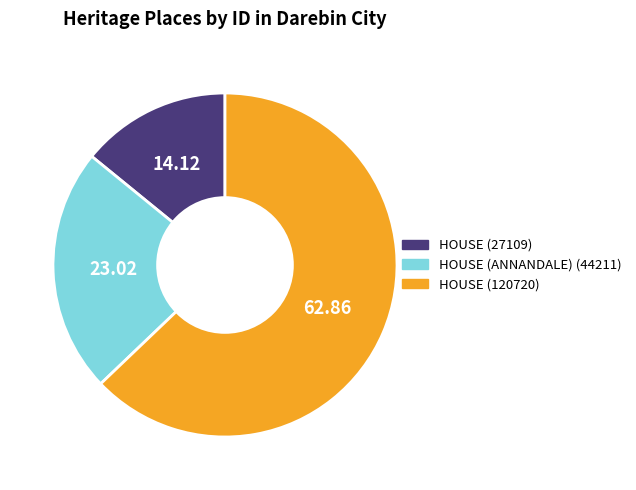

Which category accounts for the majority?

HOUSE (120720)